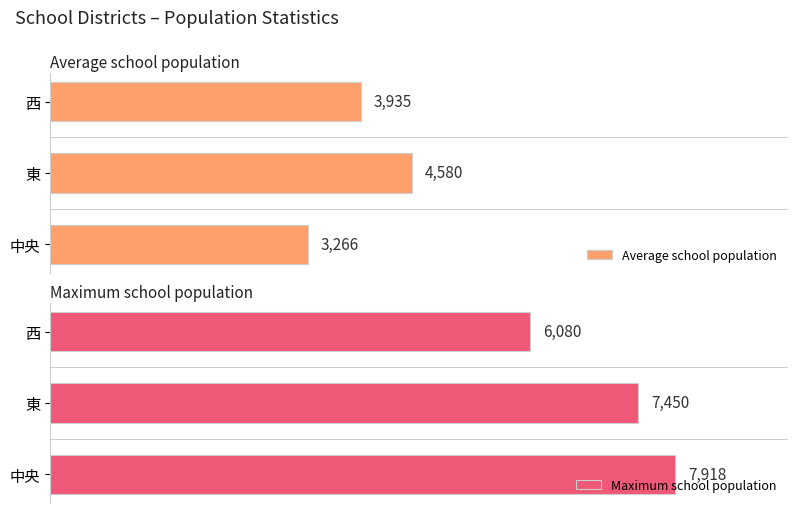

Count the Average school population values in the range 3266 to 4580.

3